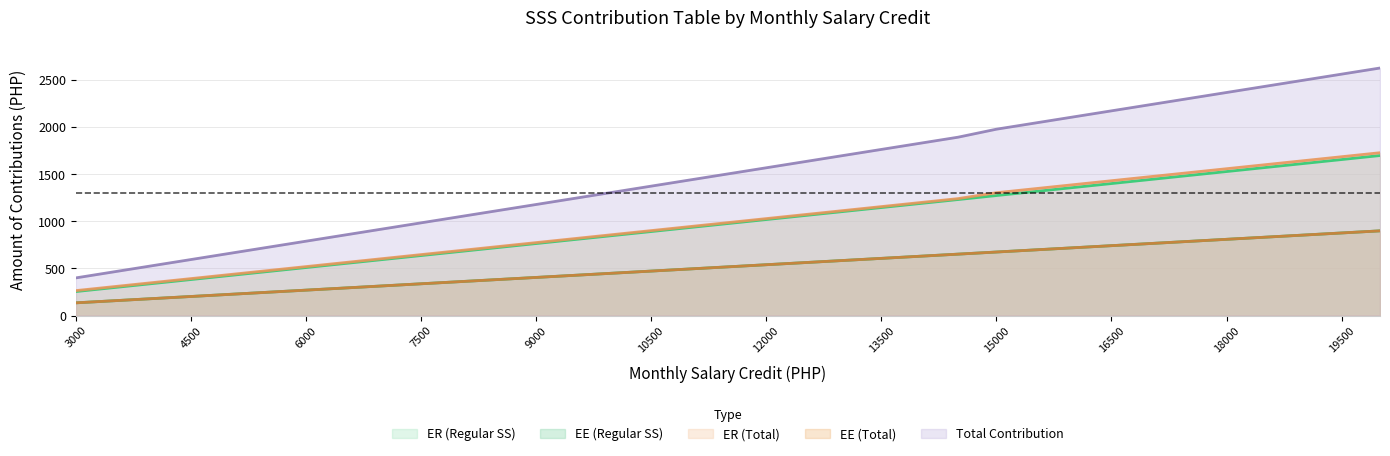

What is the difference between the maximum and minimum values in the Total Contribution series?

2230.0